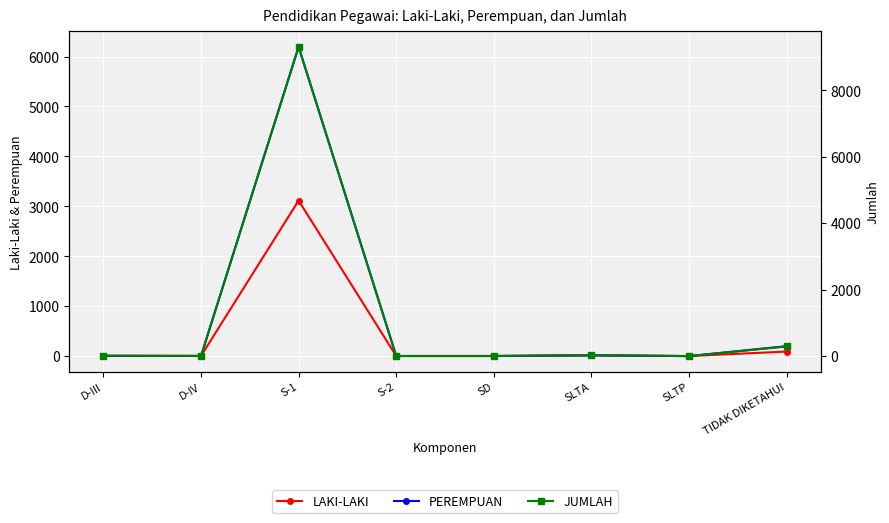

Is the value of JUMLAH at TIDAK DIKETAHUI greater than the value of PEREMPUAN at D-IV?

Yes